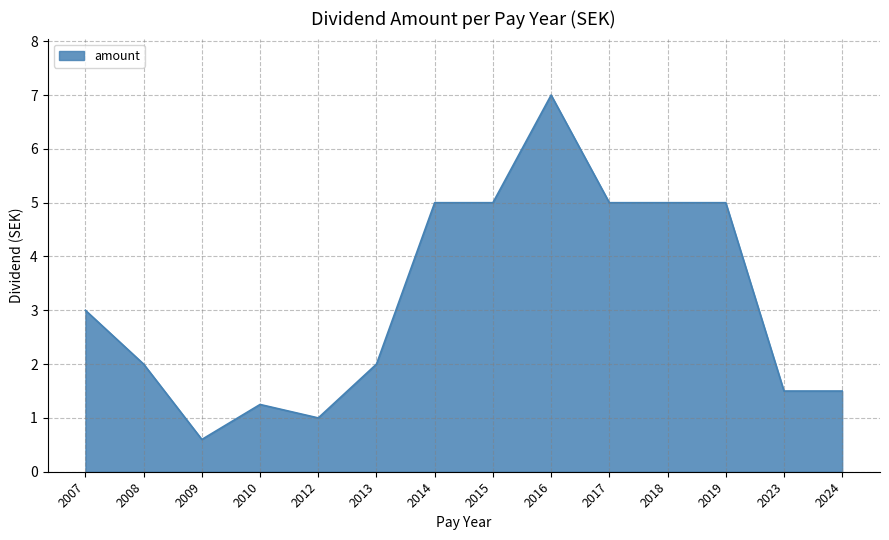

Where is the data nearest to the value 3?

2007